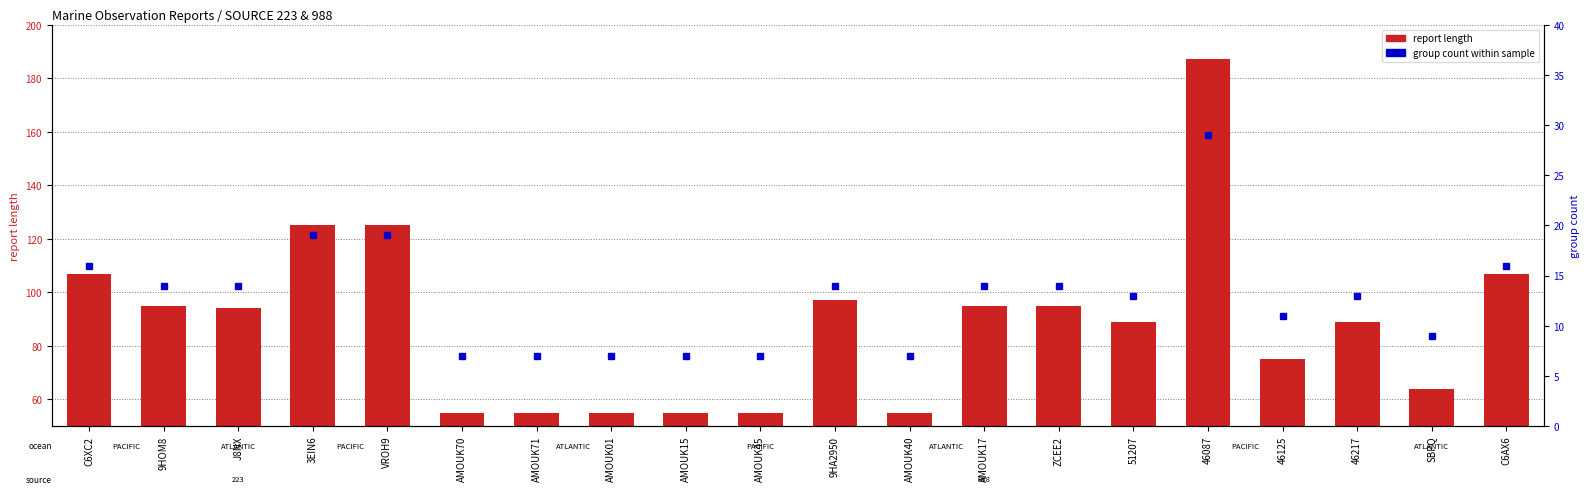

At which label does group count reach its minimum?

AMOUK70